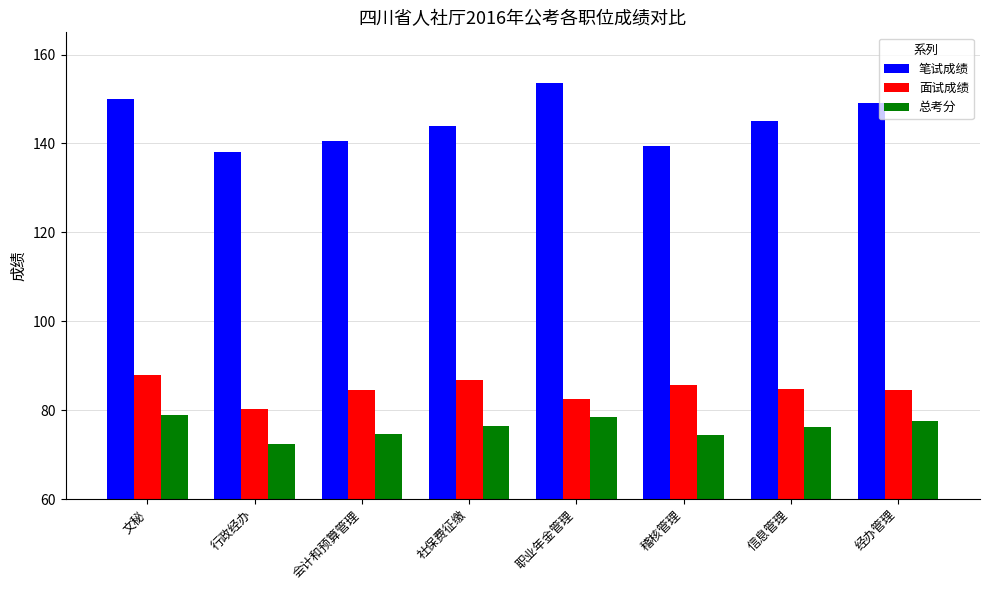

Between 文秘 and 行政经办, which series saw the biggest shift?

笔试成绩